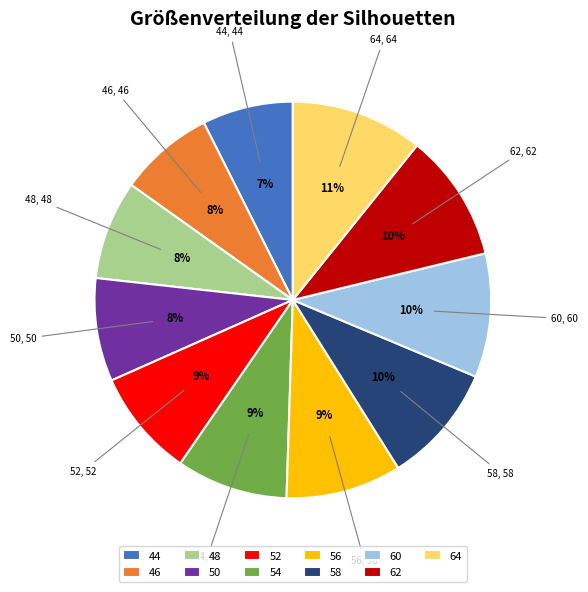

Is it true that 44 is 18% of the pie?

False